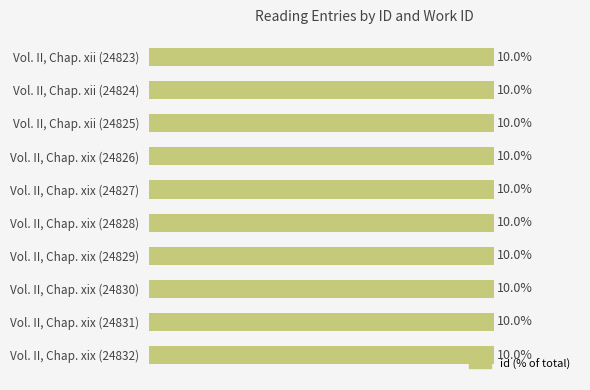

Does the chart contain any negative values?

No